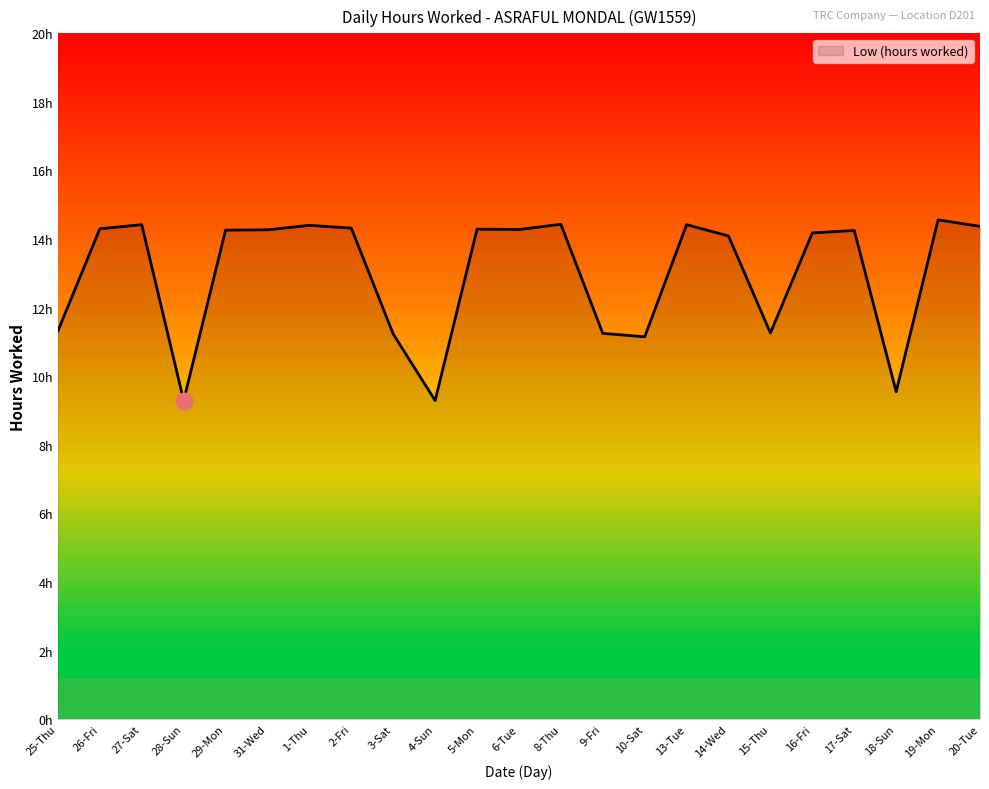

What is the average value?

13.0